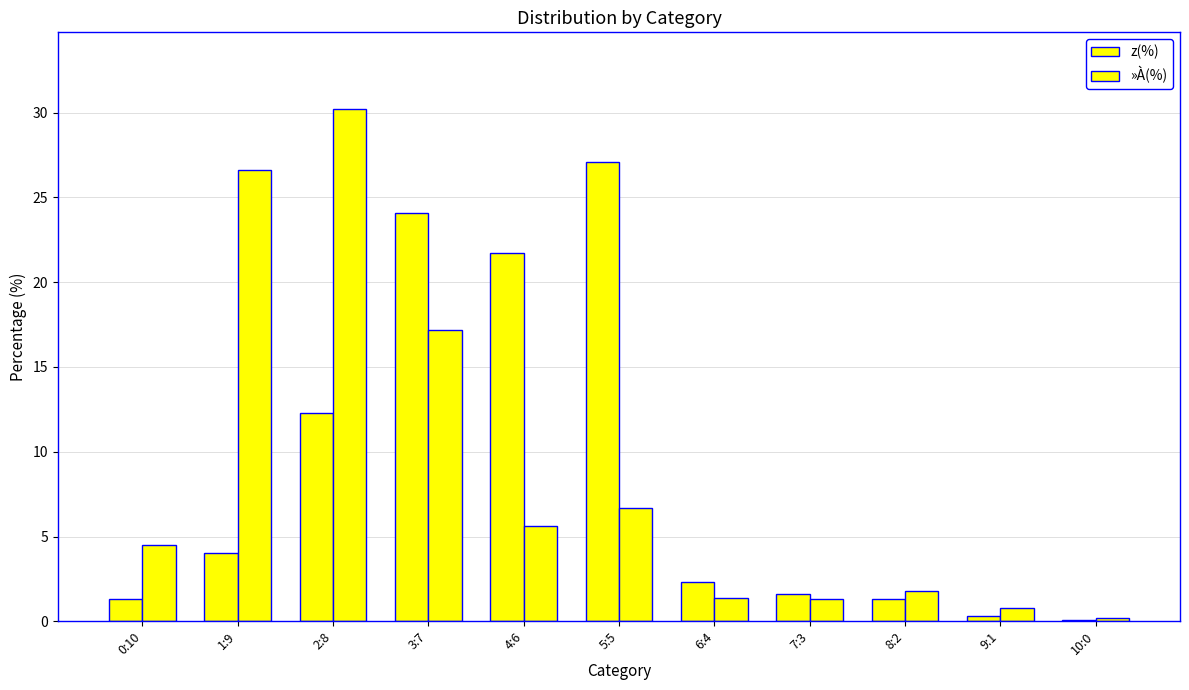

Rank the series by their average value, from lowest to highest.

z(%), »À(%)